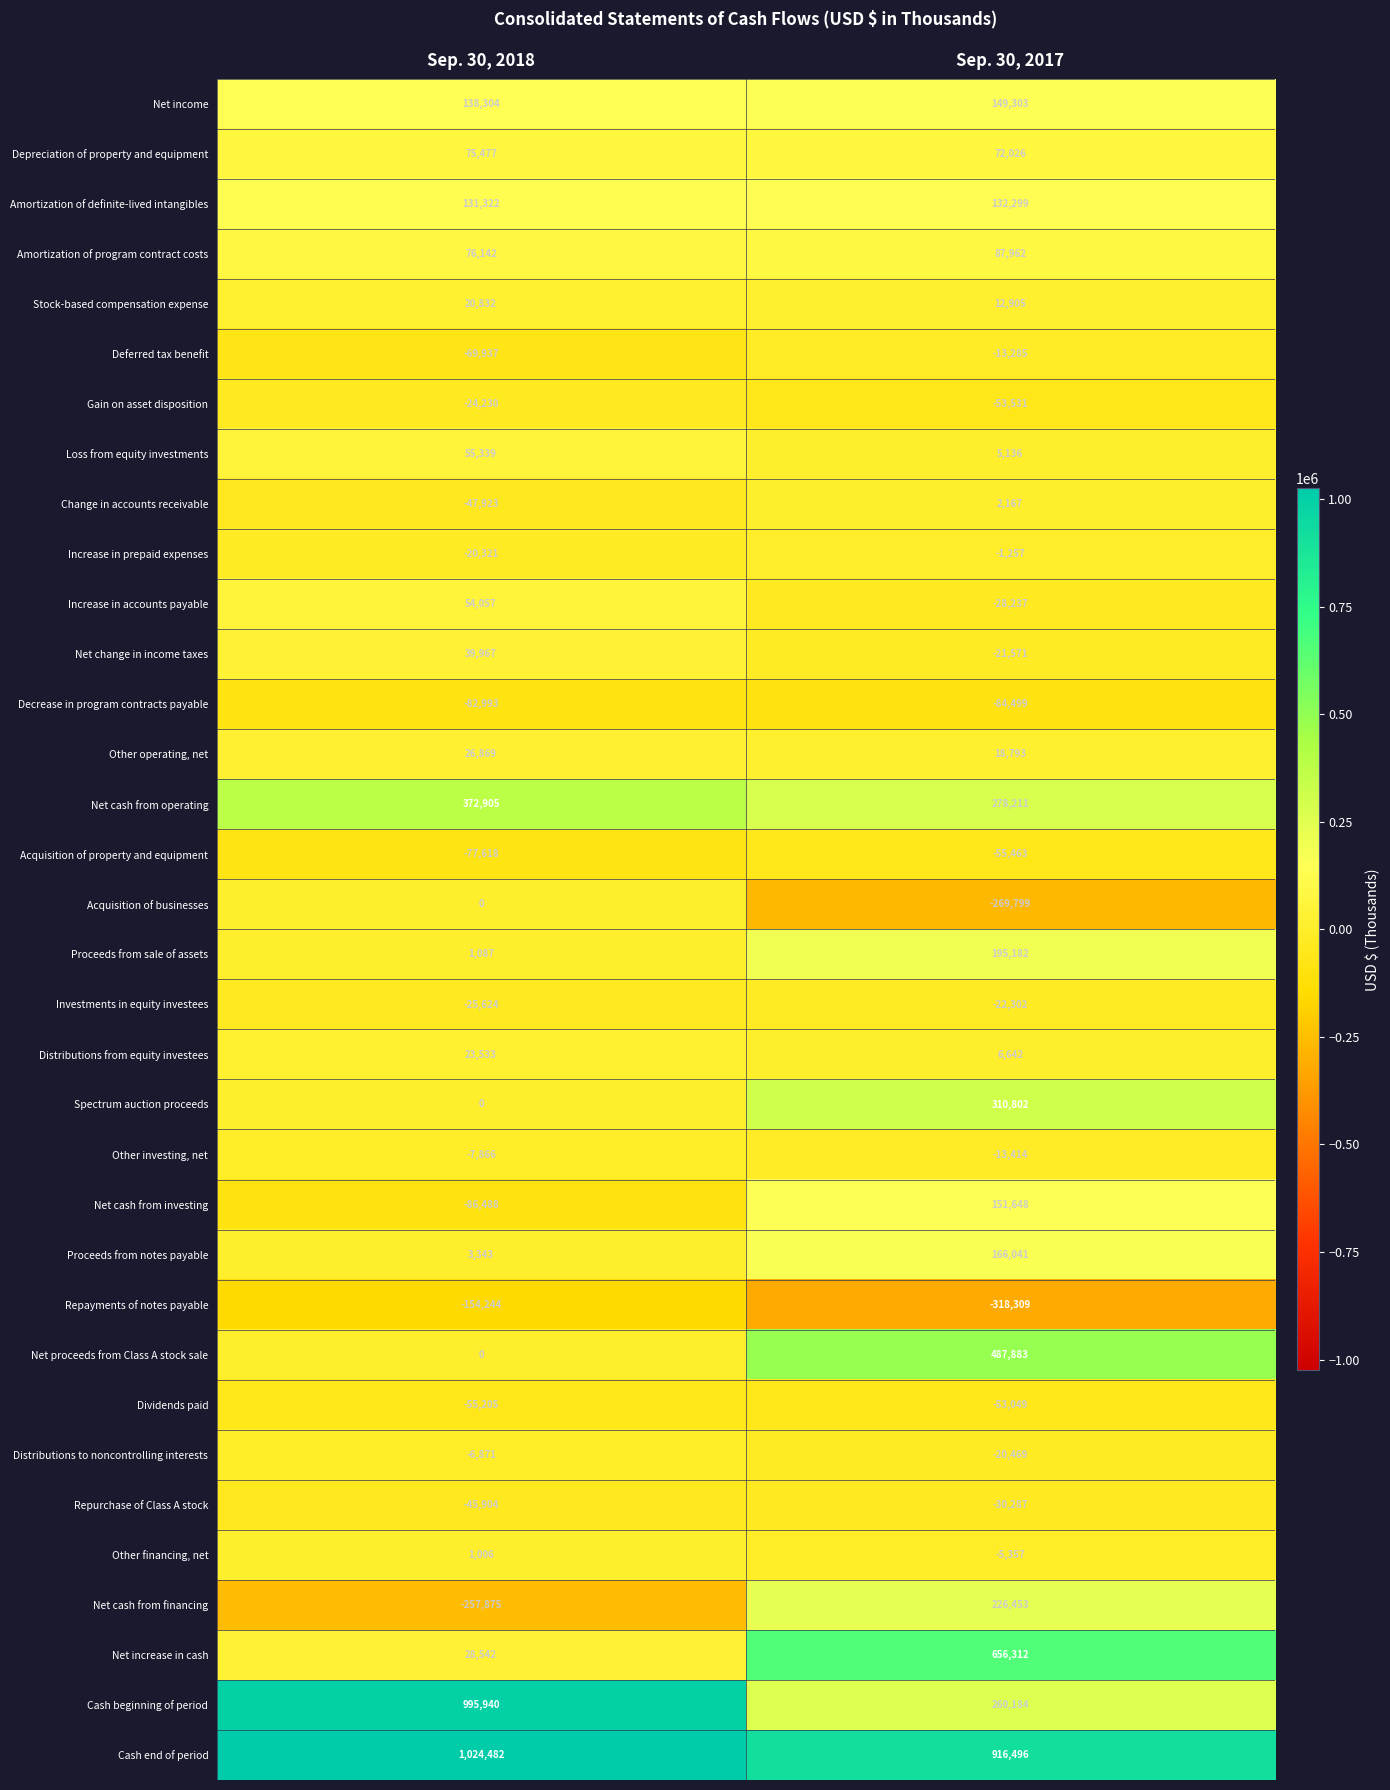

The value of Change in accounts receivable at Sep. 30, 2017 is 2167. True or false?

True